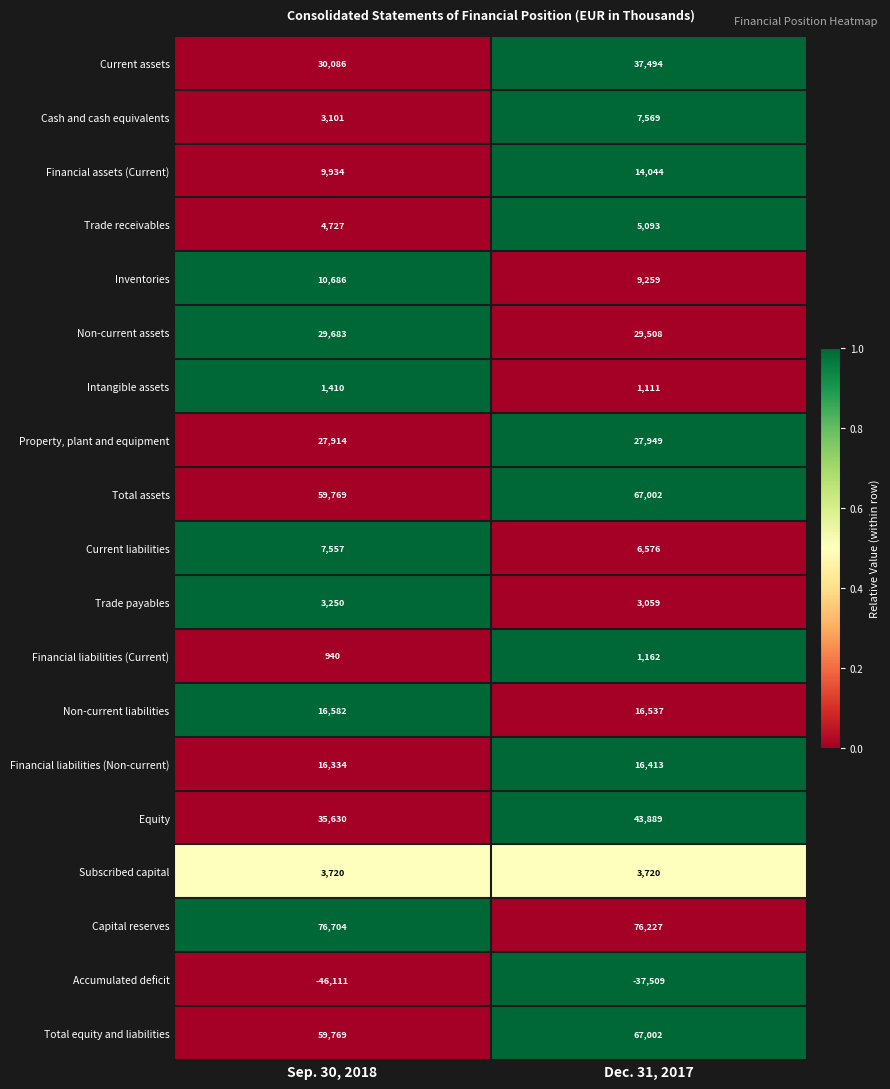

At which label does Current assets reach its minimum?

Sep. 30, 2018